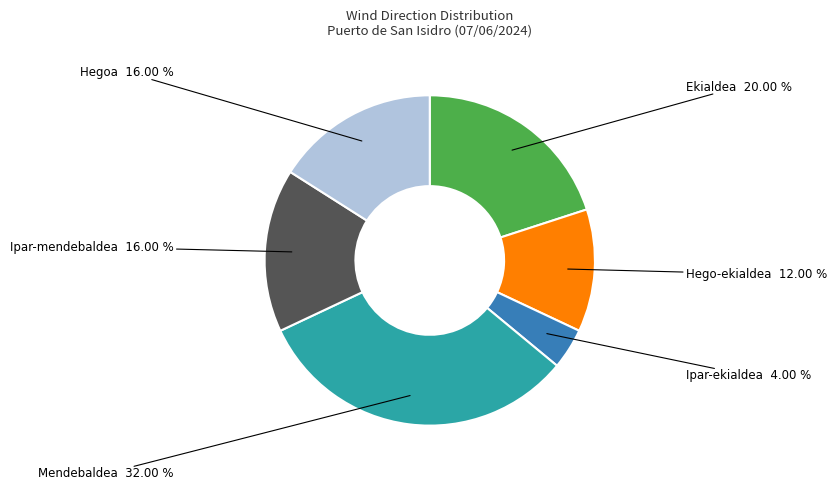

Does any single category account for the majority?

No